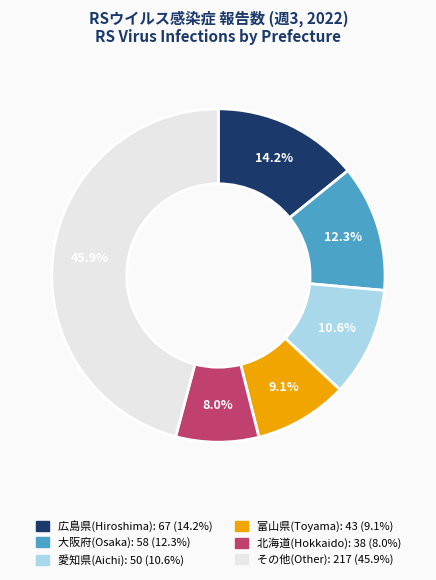

Does any single category account for the majority?

No